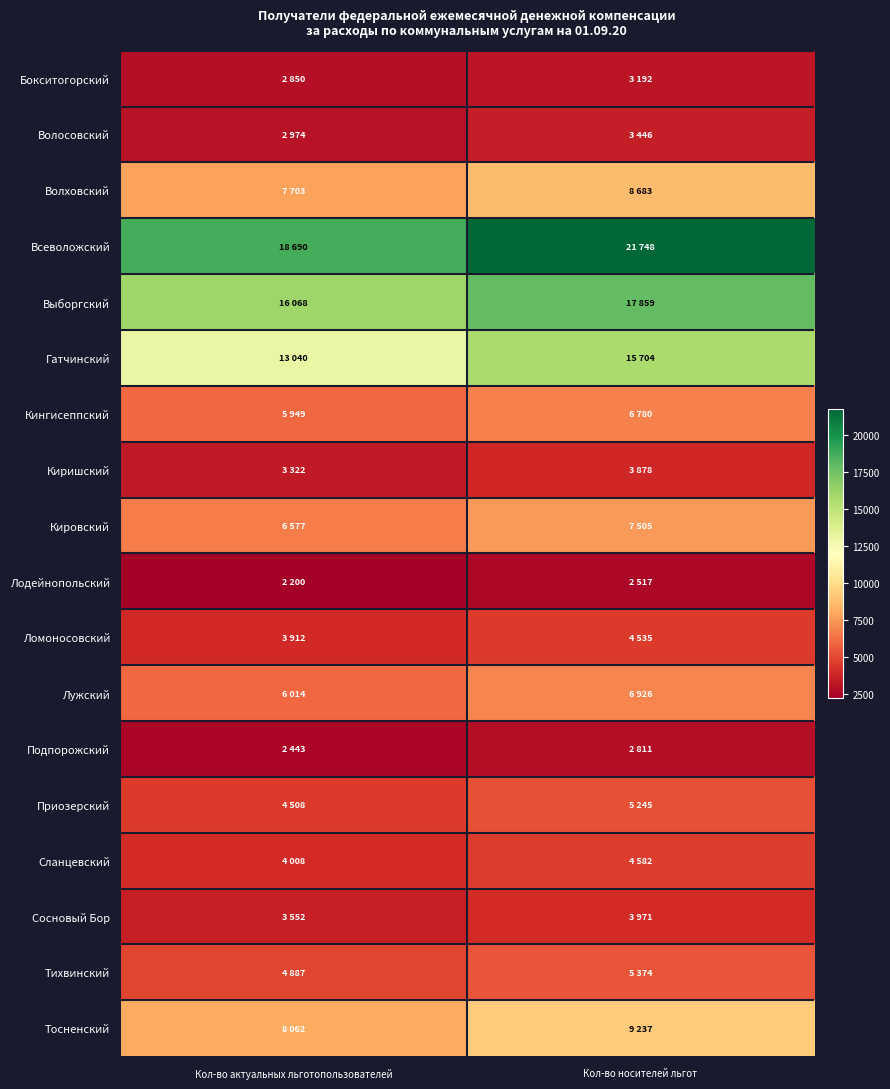

Reading left to right, extract all data points from this chart.

Бокситогорский: Кол-во актуальных льготопользователей=2850	Кол-во носителей льгот=3192
Волосовский: Кол-во актуальных льготопользователей=2974	Кол-во носителей льгот=3446
Волховский: Кол-во актуальных льготопользователей=7703	Кол-во носителей льгот=8683
Всеволожский: Кол-во актуальных льготопользователей=18690	Кол-во носителей льгот=21748
Выборгский: Кол-во актуальных льготопользователей=16068	Кол-во носителей льгот=17859
Гатчинский: Кол-во актуальных льготопользователей=13040	Кол-во носителей льгот=15704
Кингисеппский: Кол-во актуальных льготопользователей=5949	Кол-во носителей льгот=6780
Киришский: Кол-во актуальных льготопользователей=3322	Кол-во носителей льгот=3878
Кировский: Кол-во актуальных льготопользователей=6577	Кол-во носителей льгот=7505
Лодейнопольский: Кол-во актуальных льготопользователей=2200	Кол-во носителей льгот=2517
Ломоносовский: Кол-во актуальных льготопользователей=3912	Кол-во носителей льгот=4535
Лужский: Кол-во актуальных льготопользователей=6014	Кол-во носителей льгот=6926
Подпорожский: Кол-во актуальных льготопользователей=2443	Кол-во носителей льгот=2811
Приозерский: Кол-во актуальных льготопользователей=4508	Кол-во носителей льгот=5245
Сланцевский: Кол-во актуальных льготопользователей=4008	Кол-во носителей льгот=4582
Сосновый Бор: Кол-во актуальных льготопользователей=3552	Кол-во носителей льгот=3971
Тихвинский: Кол-во актуальных льготопользователей=4887	Кол-во носителей льгот=5374
Тосненский: Кол-во актуальных льготопользователей=8062	Кол-во носителей льгот=9237